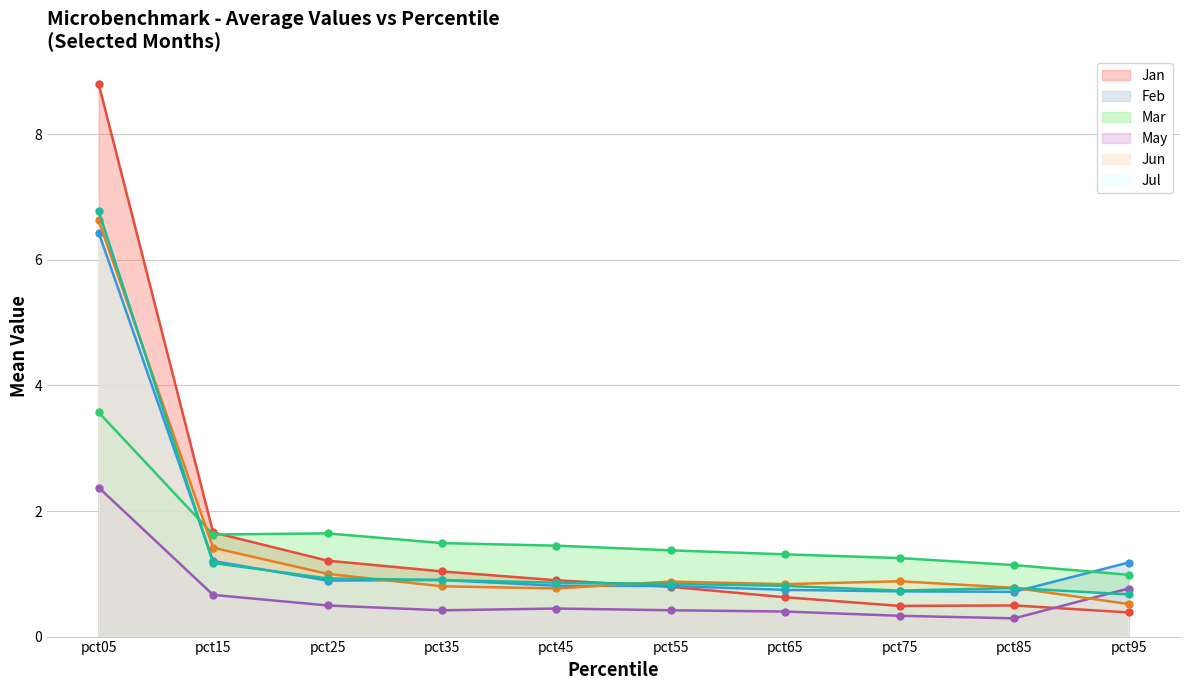

Which series ends up on top after the final intersection of Feb and Mar?

Feb